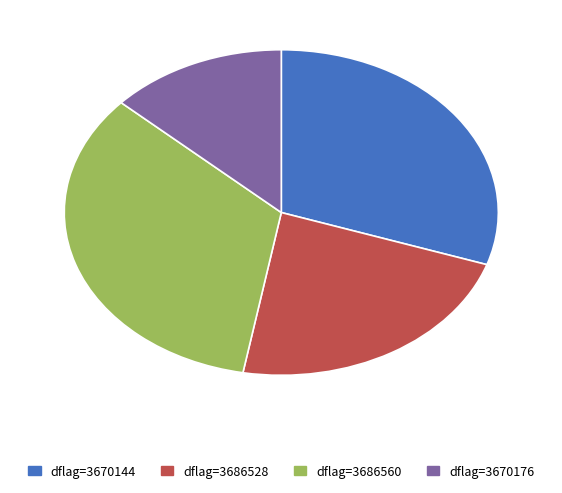

Which slice is the largest?

dflag=3686560